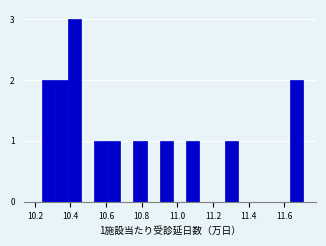

Around what value on the x-axis is the tallest bar? Give the approximate position of its centre, as read against the axis.

10.42